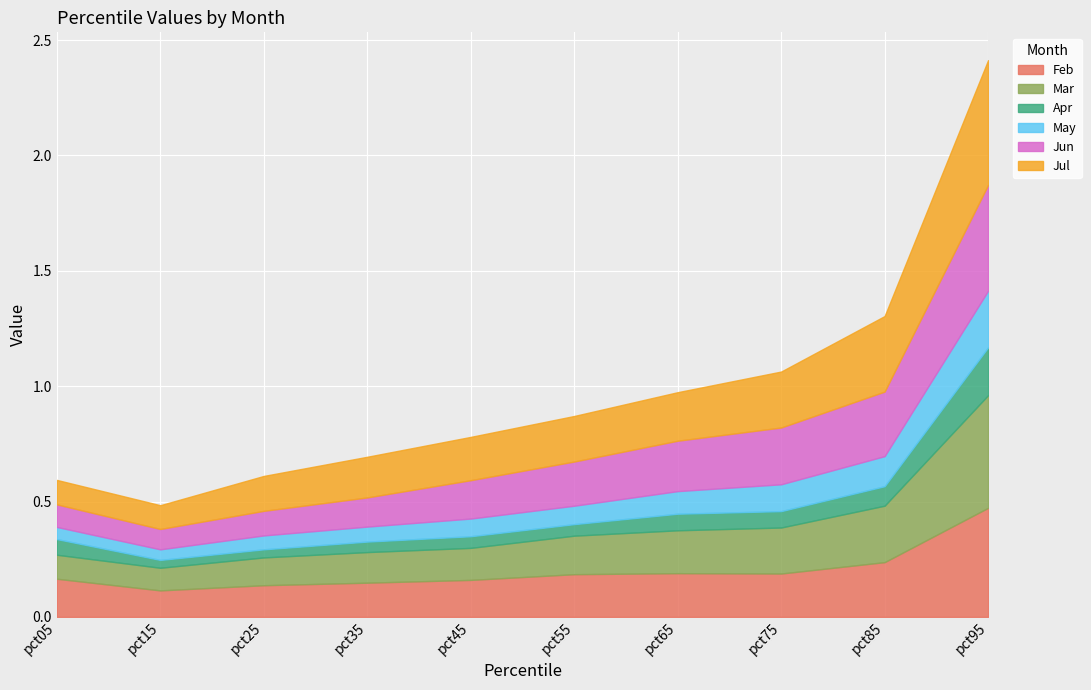

True or false: Jun has more than 1 interior local peaks.

False